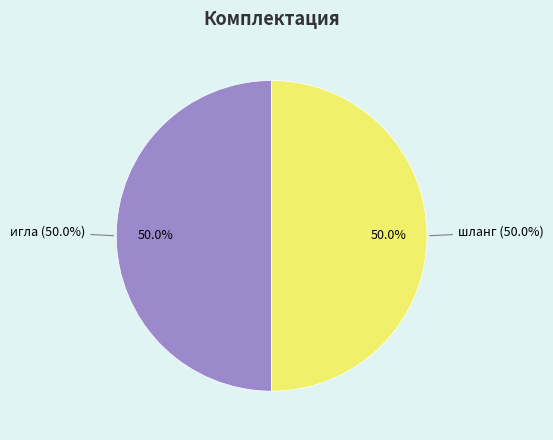

Which category has the biggest portion of the pie?

шланг